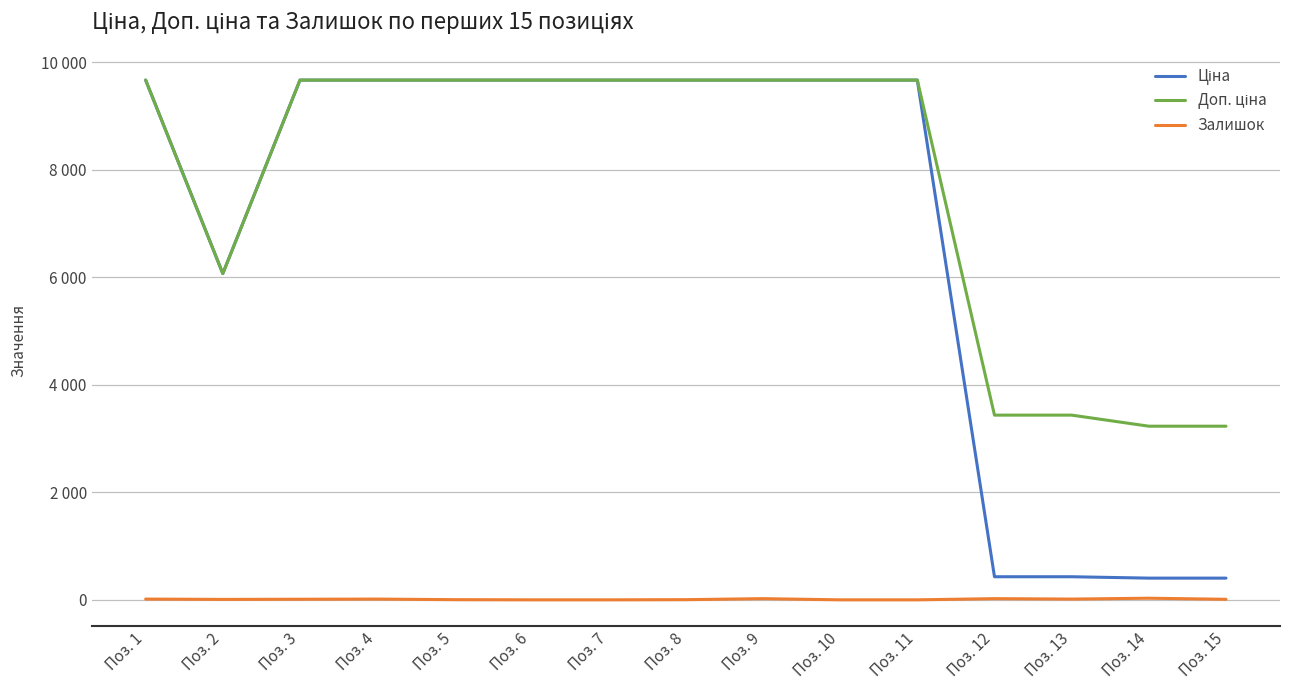

What is the value of the Залишок point at the 14th from the left?

30.0